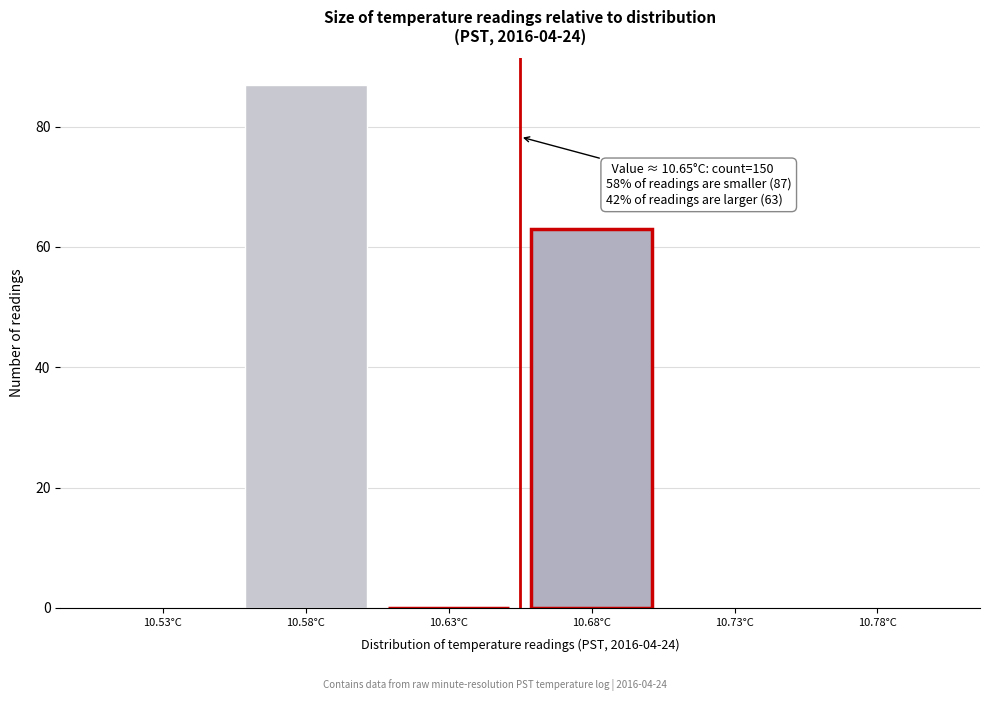

Reading left to right, extract all data points from this chart.

10.53°C=0	10.58°C=87	10.63°C=0	10.68°C=63	10.73°C=0	10.78°C=0